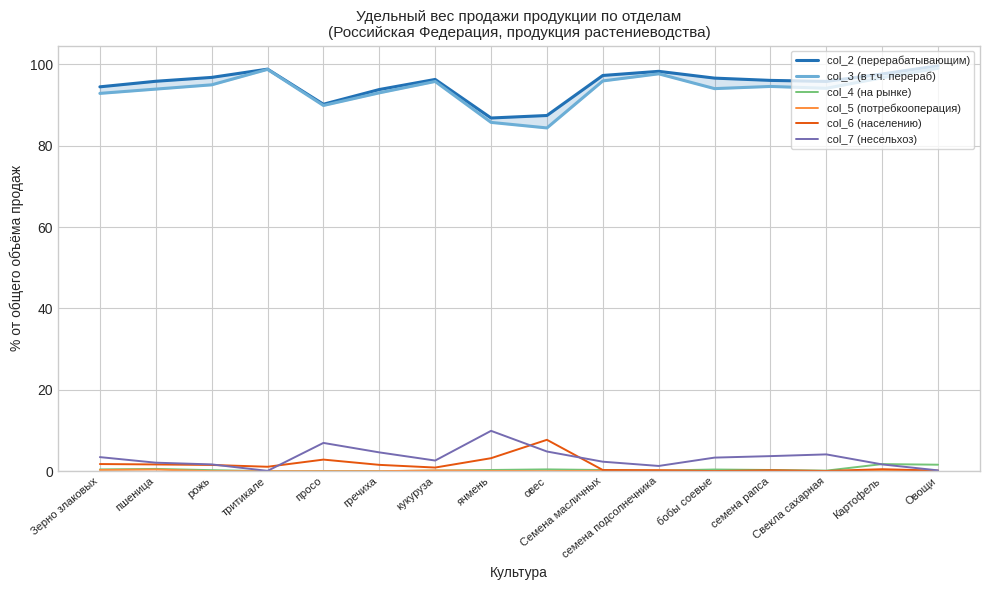

Is it true that col_4 (на рынке) equals 0.1 at просо?

False